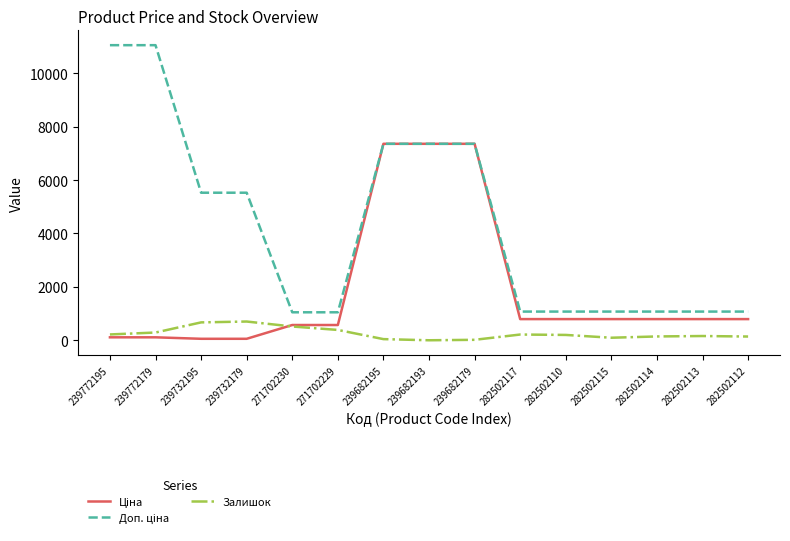

What is the maximum value shown in the chart?

11055.0